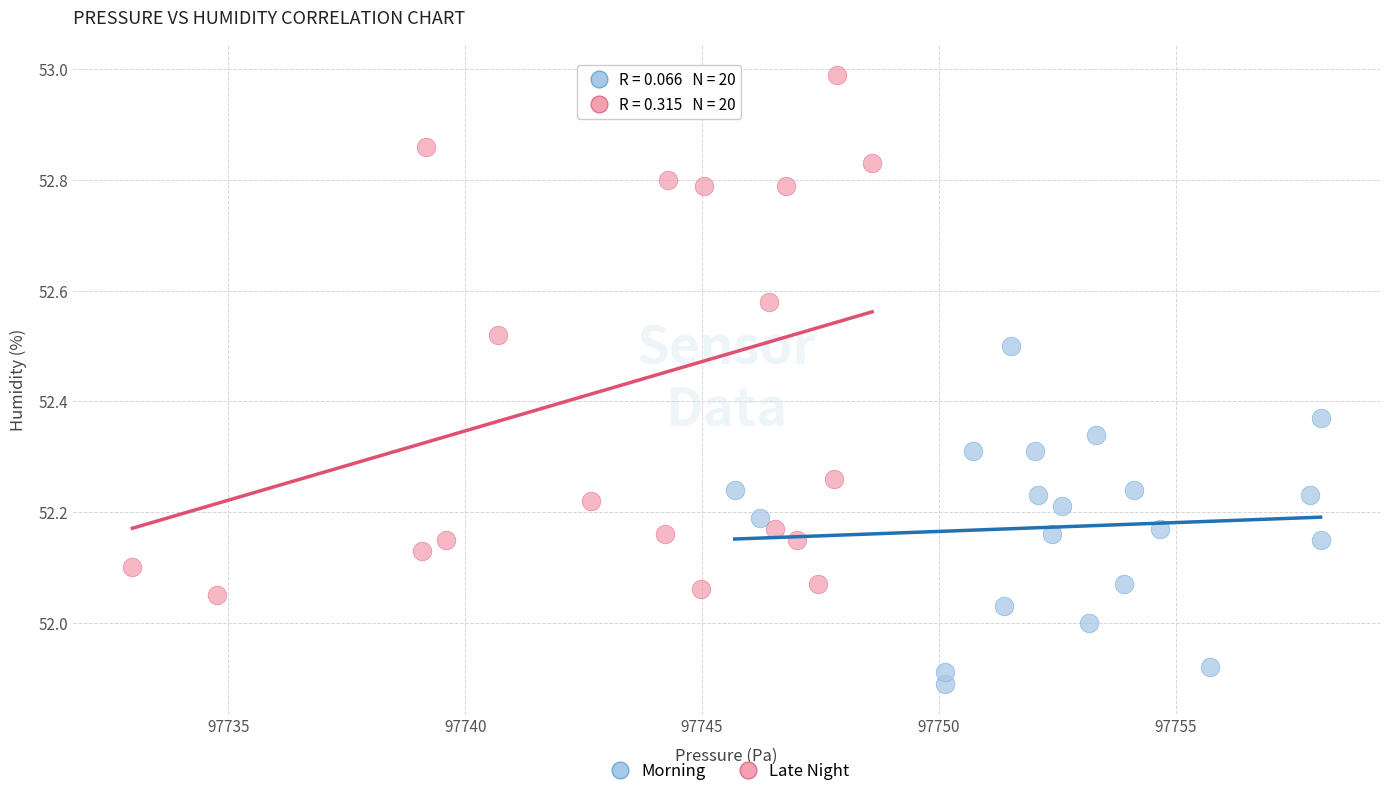

Which series contains the highest Y value?

Late Night